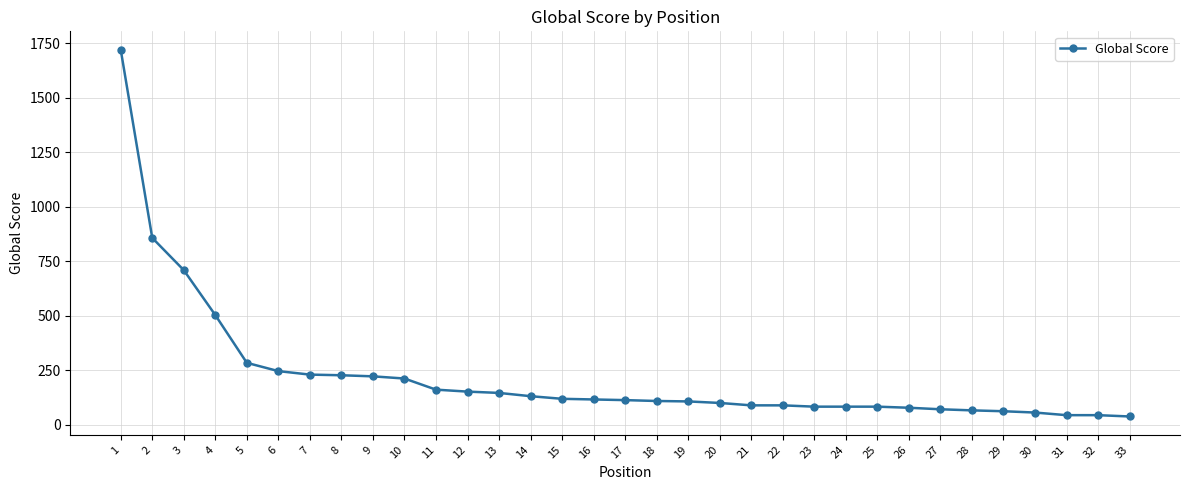

True or false: the data shows 1721 at 1.

True